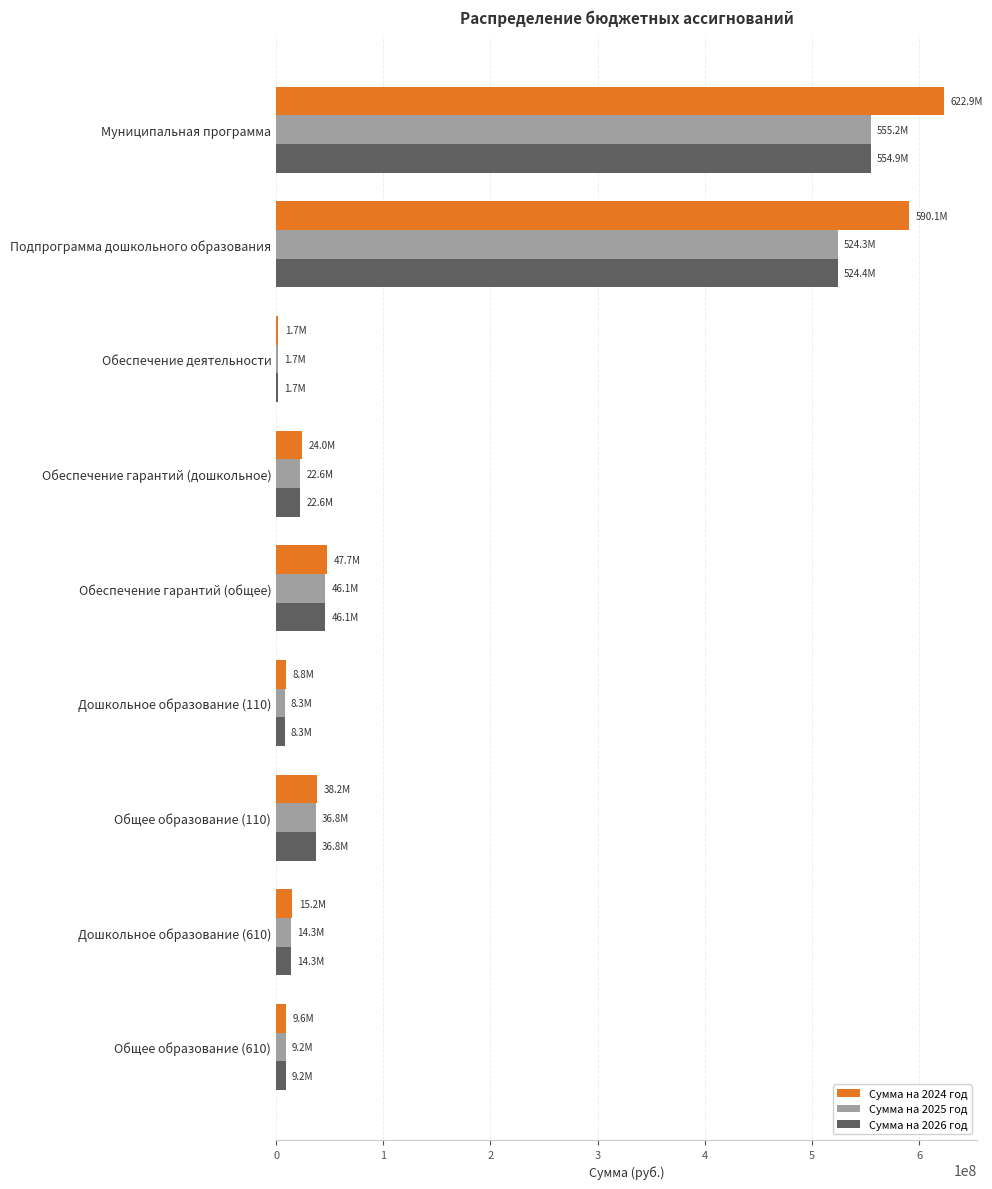

At which category is the sum across all series the highest?

Муниципальная программа